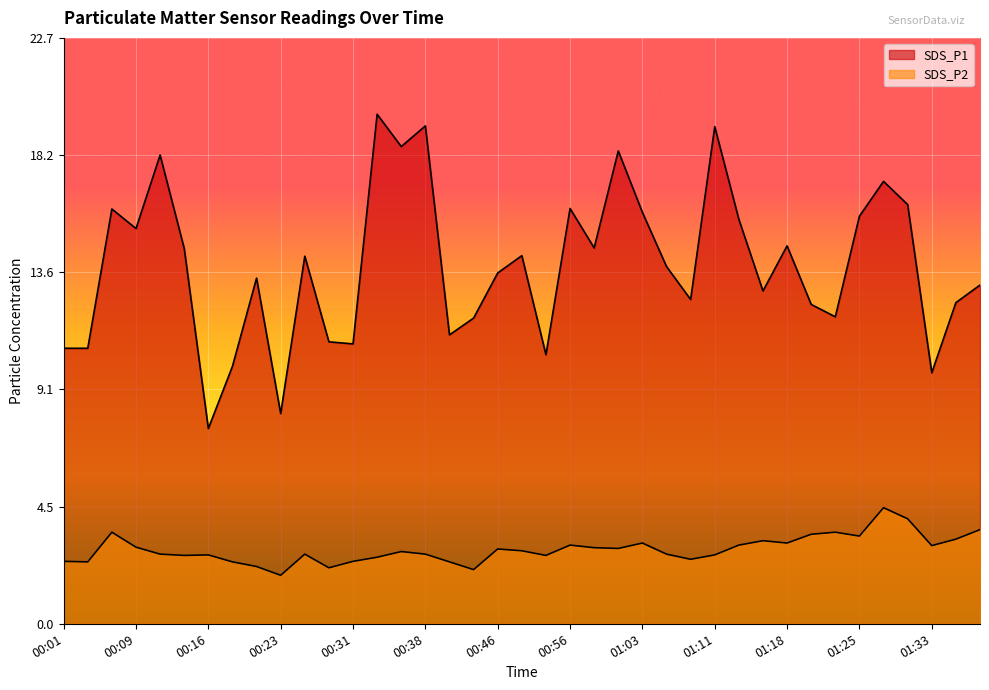

Between 00:11 and 01:06, which series saw the biggest shift?

SDS_P1